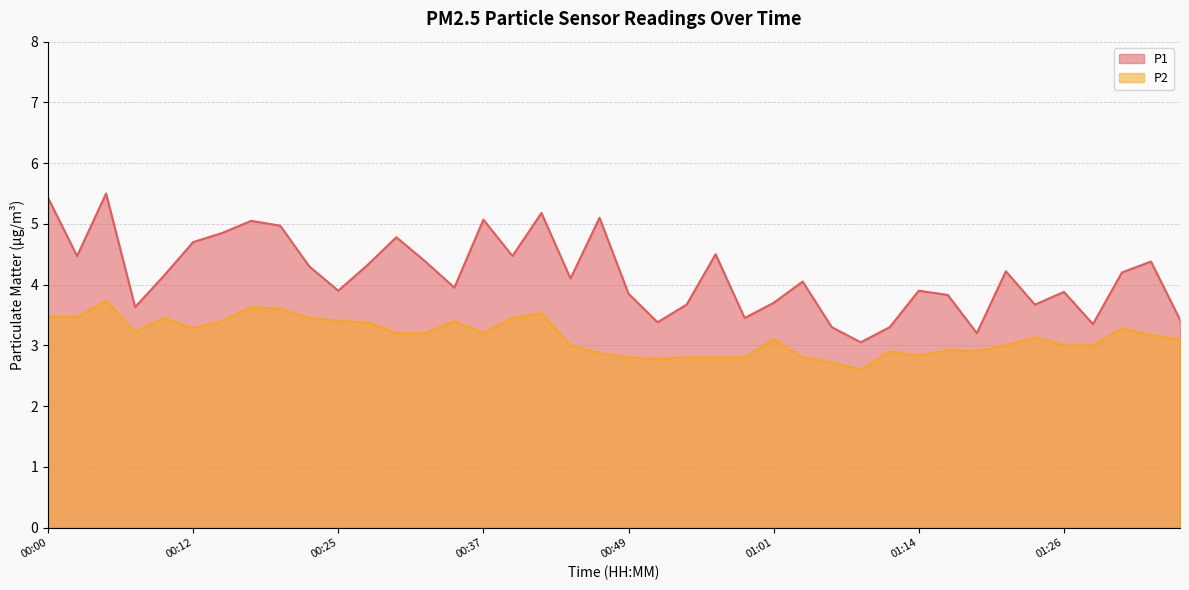

What is the difference between the highest and lowest values at 01:09?

0.4